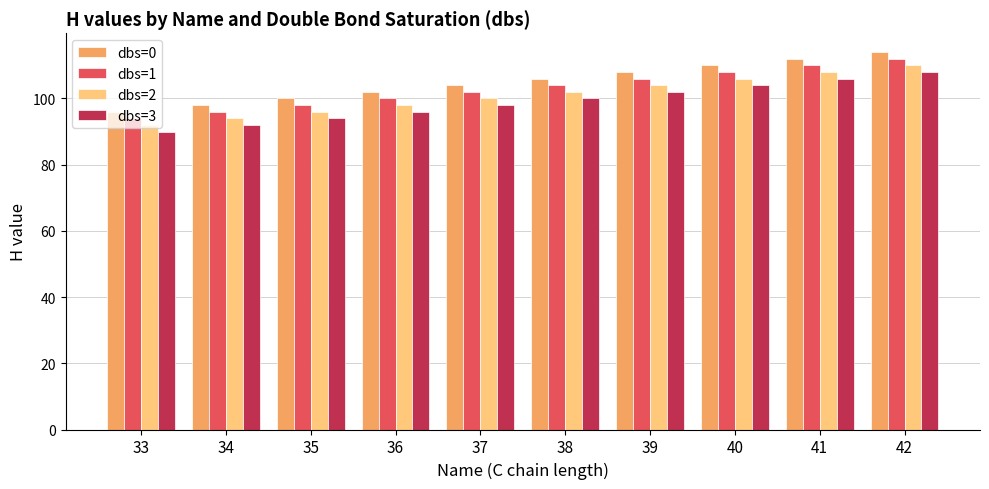

How many groups of bars are there?

10